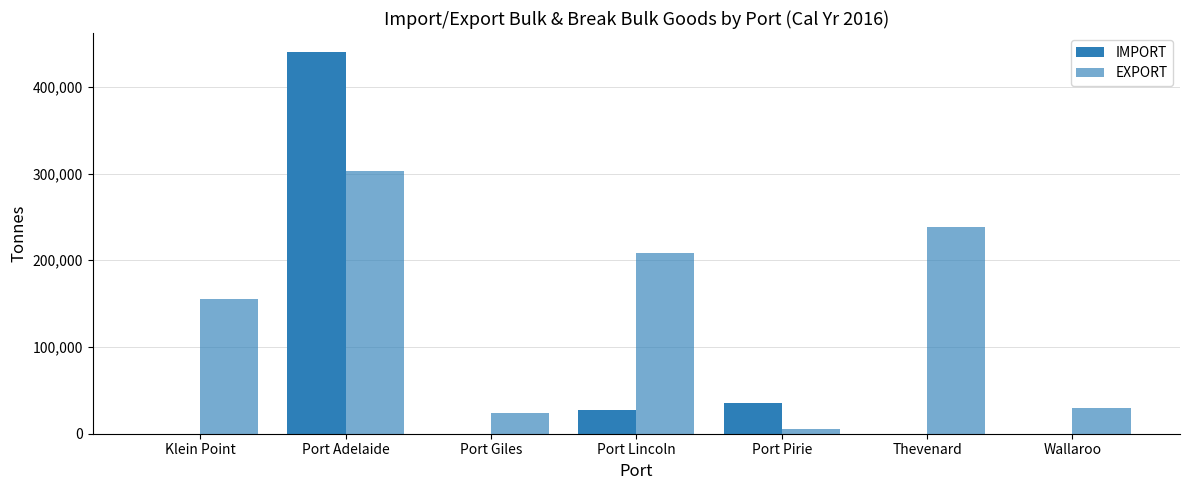

How many groups of bars are there?

7